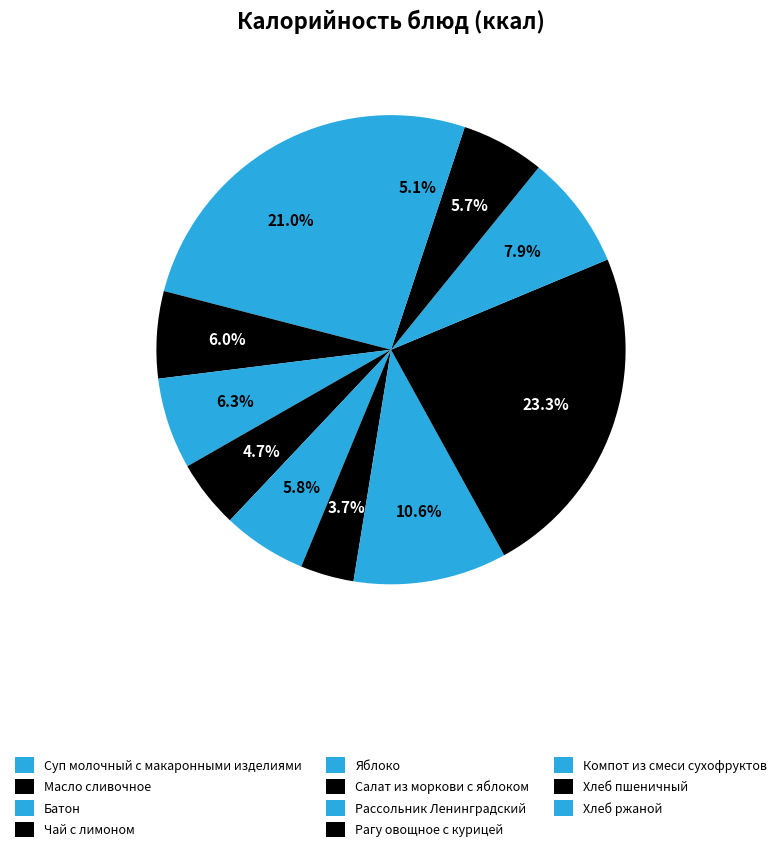

What is the change in value from Яблоко to Хлеб ржаной?

-8.8